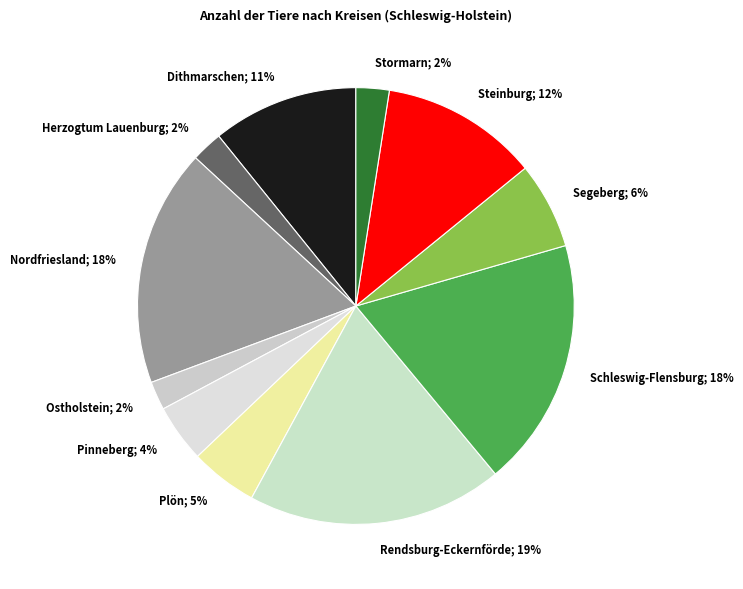

How many segments does this pie chart have?

11